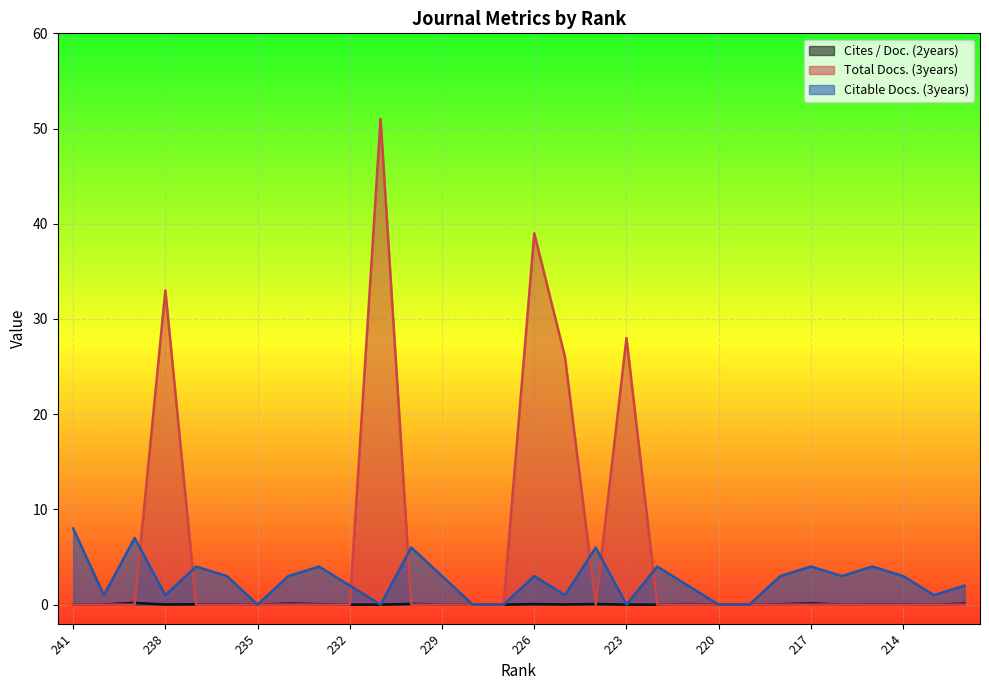

How many data points in Total Docs. (3years) are above 0?

5